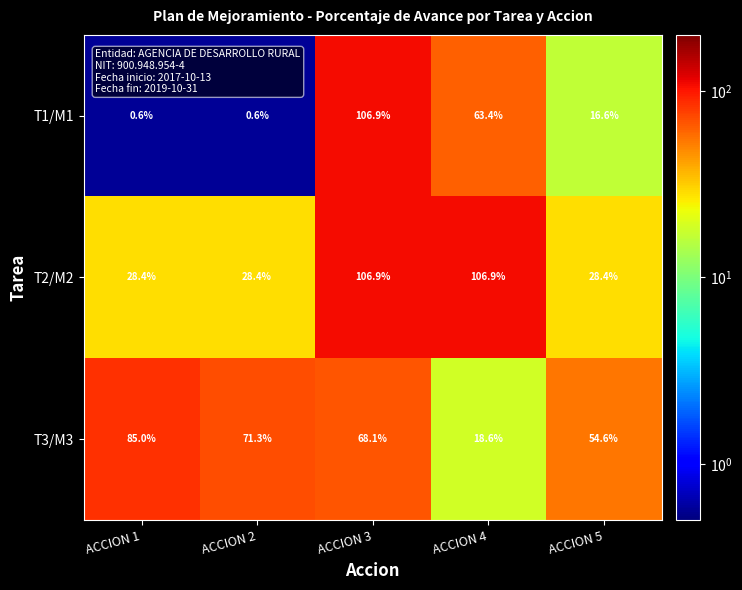

What is the sum of all T2/M2 values?

299.0